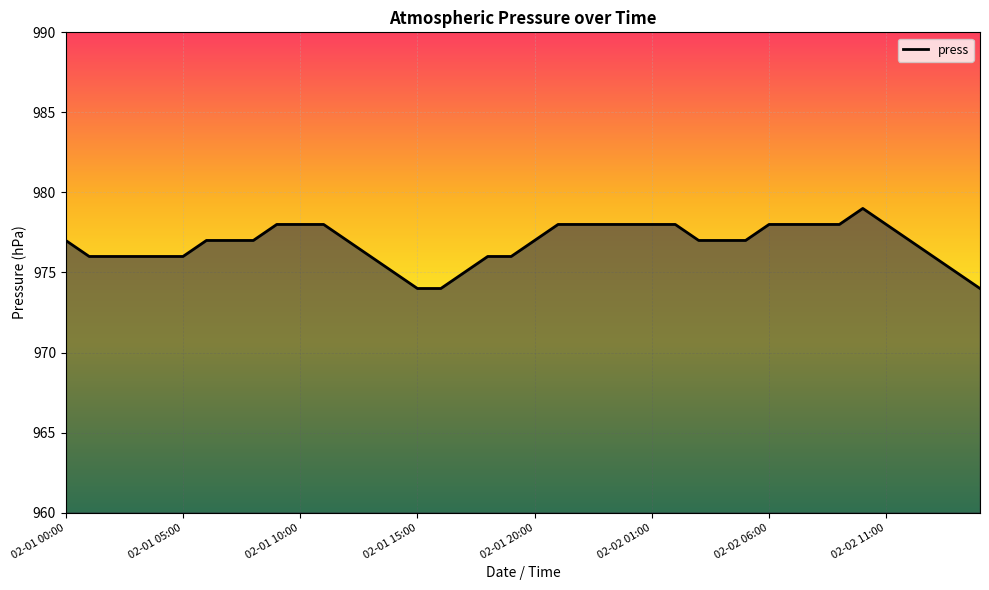

Where does the data first go above 977?

9